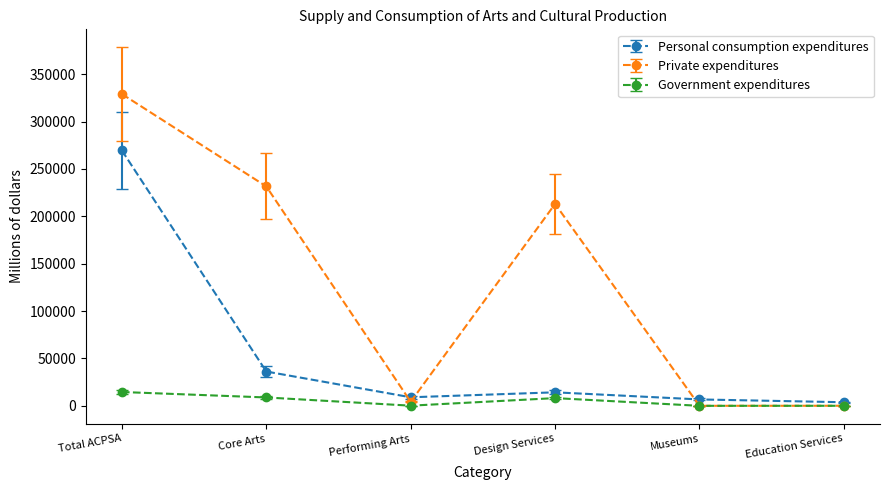

At which category is the sum across all series the highest?

Total ACPSA